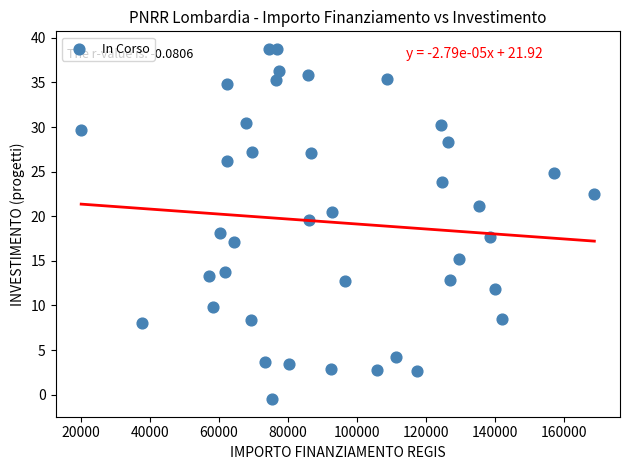

How many points are shown in the scatter plot?

40